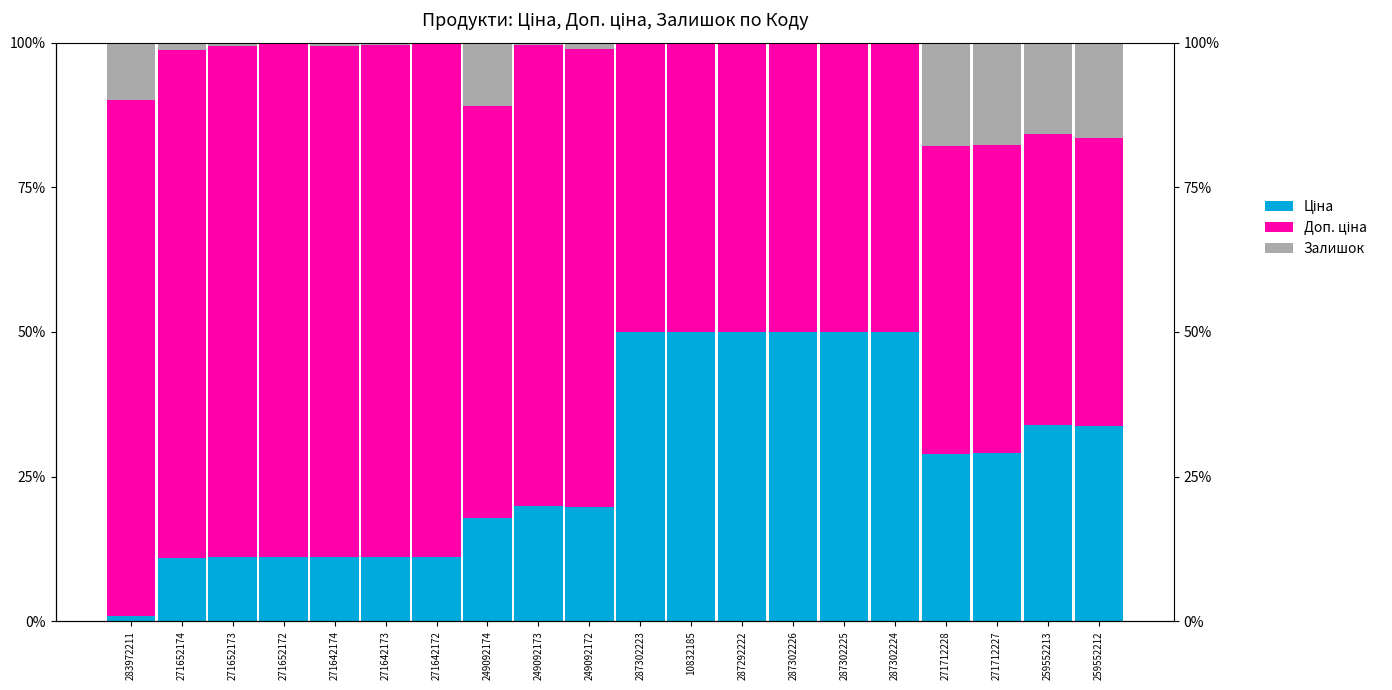

Read the Ціна value at 287302226.

50.0